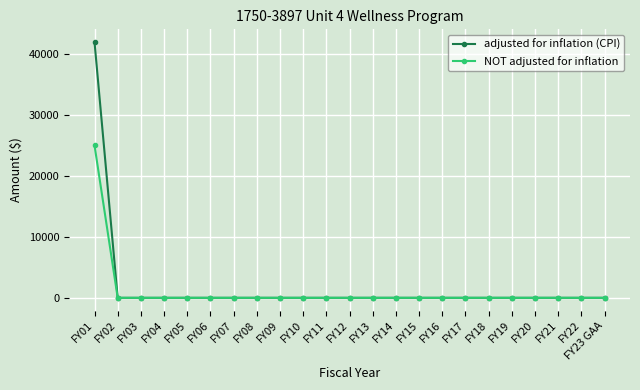

At which label does adjusted for inflation (CPI) reach its peak?

FY01